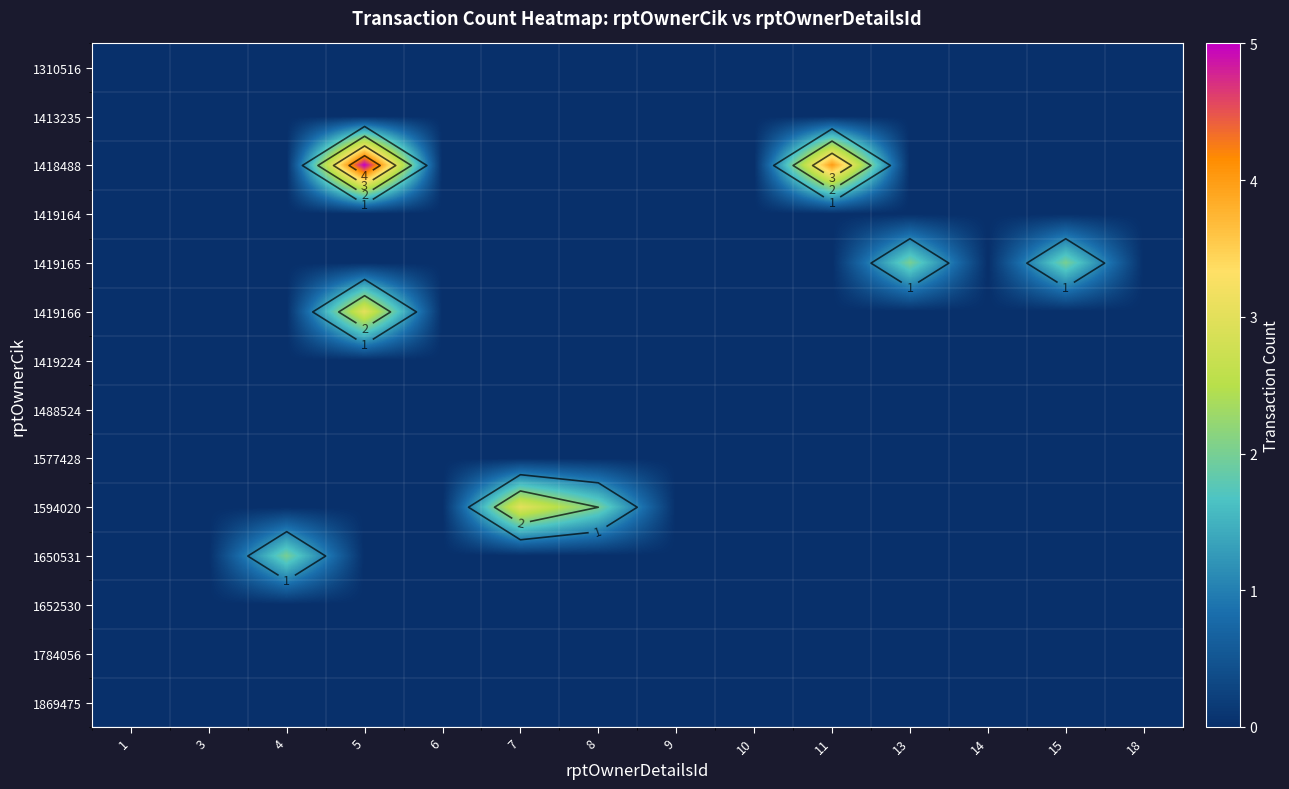

Rank the series by their maximum value, from lowest to highest.

1310516, 1413235, 1419164, 1419224, 1488524, 1577428, 1652530, 1784056, 1869475, 1419165, 1650531, 1419166, 1594020, 1418488